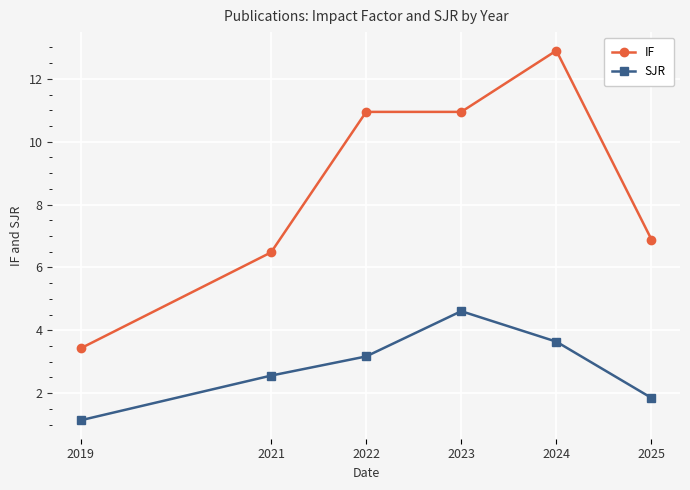

What is the maximum value for SJR?

4.6